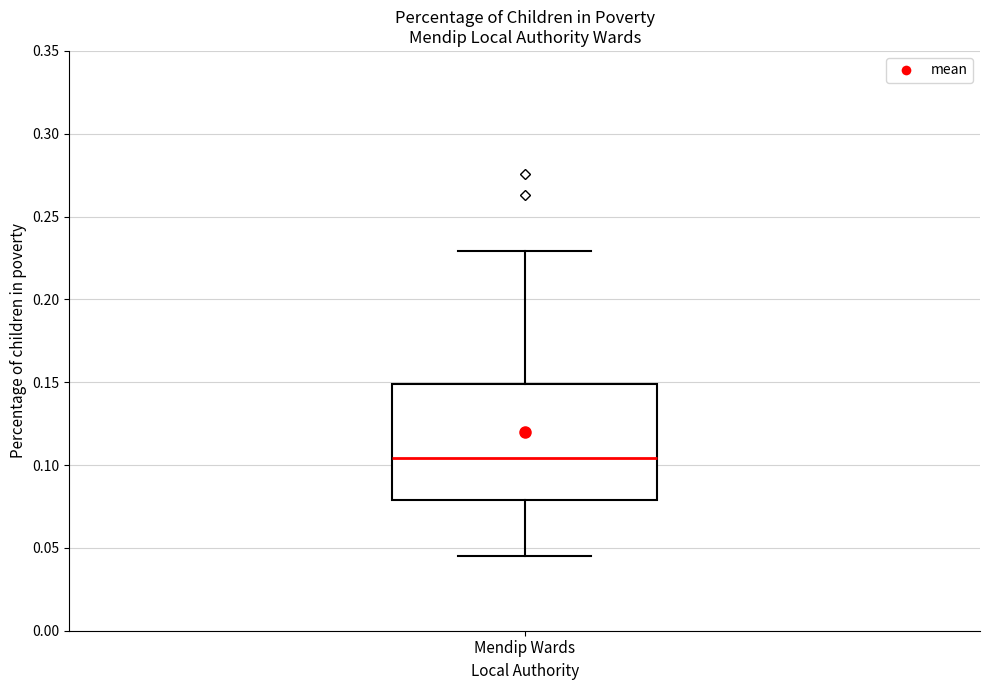

Read this box plot against the y-axis: the position of the median line, the range covered by the box, and the ends of both whiskers. The values are not printed on the chart, so give them approximately, as read against the axis.

median 0.105, box 0.080 to 0.150, whiskers 0.045 to 0.230